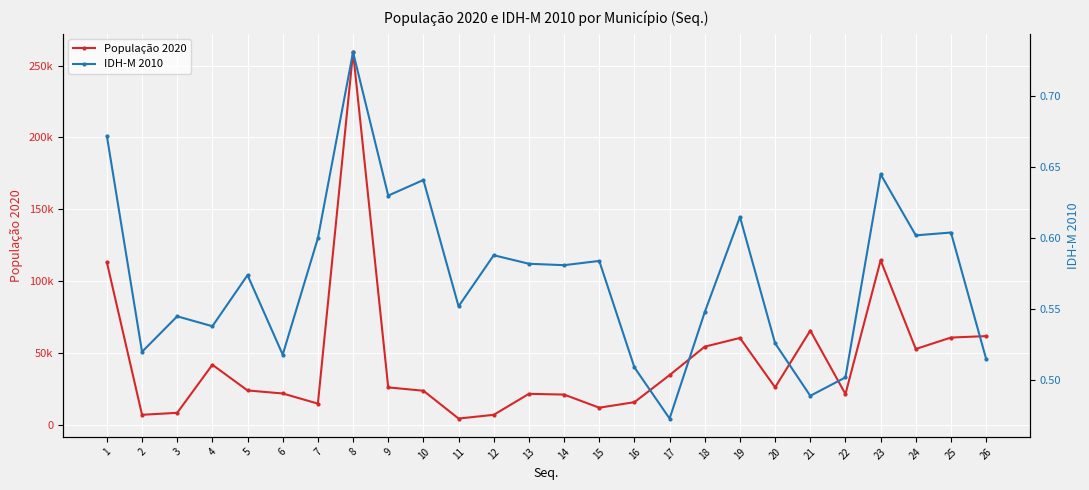

True or false: IDH-M 2010 and População 2020 intersect in this chart.

False